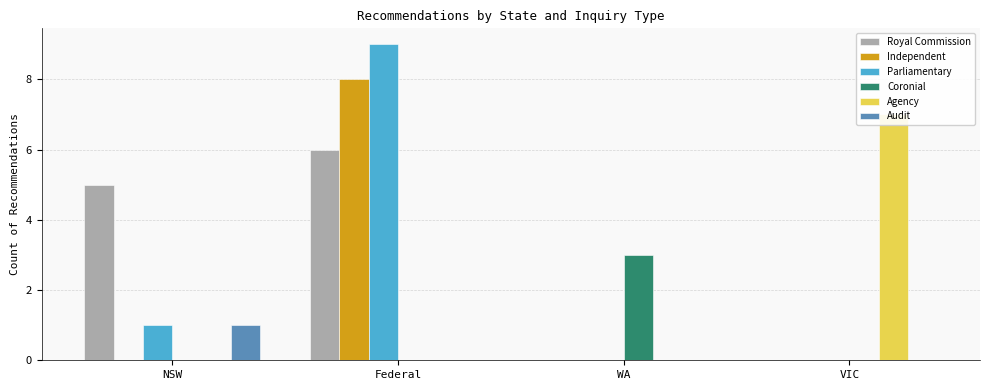

Which has a higher value, VIC or WA?

VIC